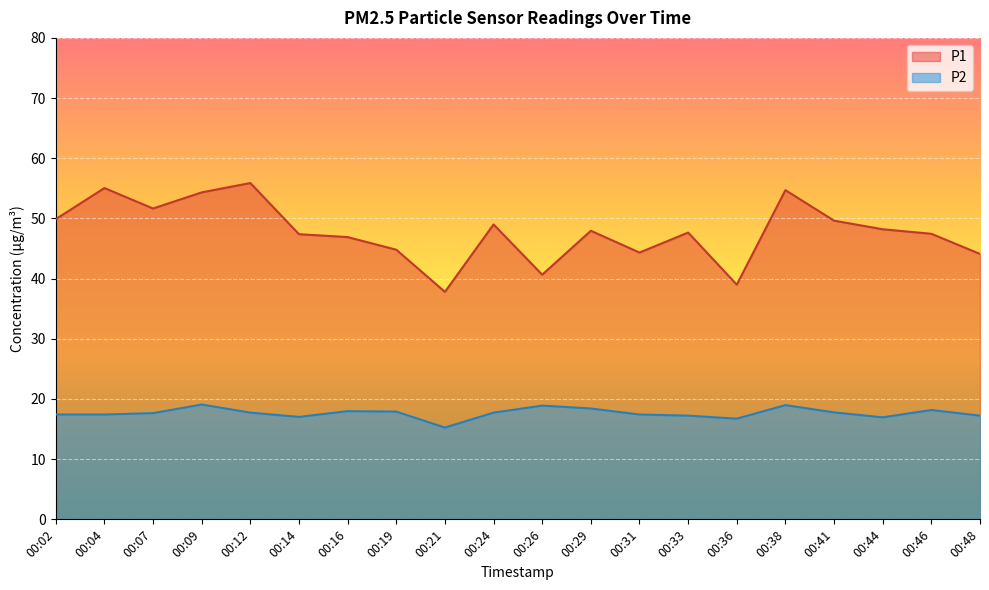

Which has a higher value, 00:04 or 00:46?

00:04